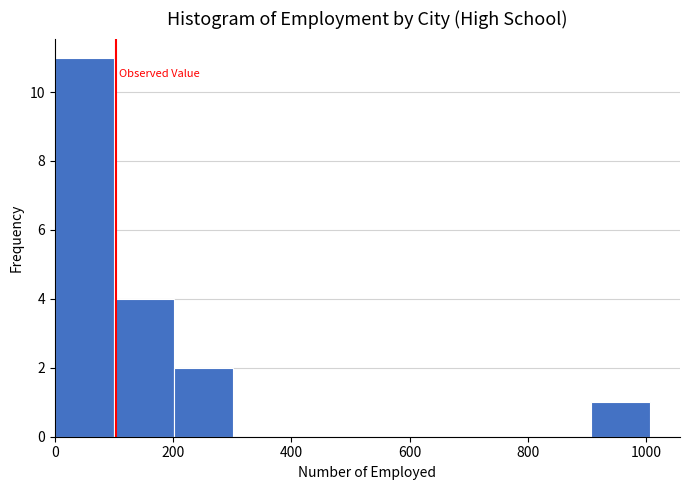

Reading left to right, transcribe this chart: for each bar, give the range it covers on the x-axis and its height. Neither the bar edges nor the heights are printed on the chart, so give them approximately, as read against the axes.

0 to 100: 11
100 to 200: 4
200 to 300: 2
300 to 400: 0
400 to 500: 0
500 to 600: 0
600 to 700: 0
700 to 800: 0
800 to 900: 0
900 to 1000: 1